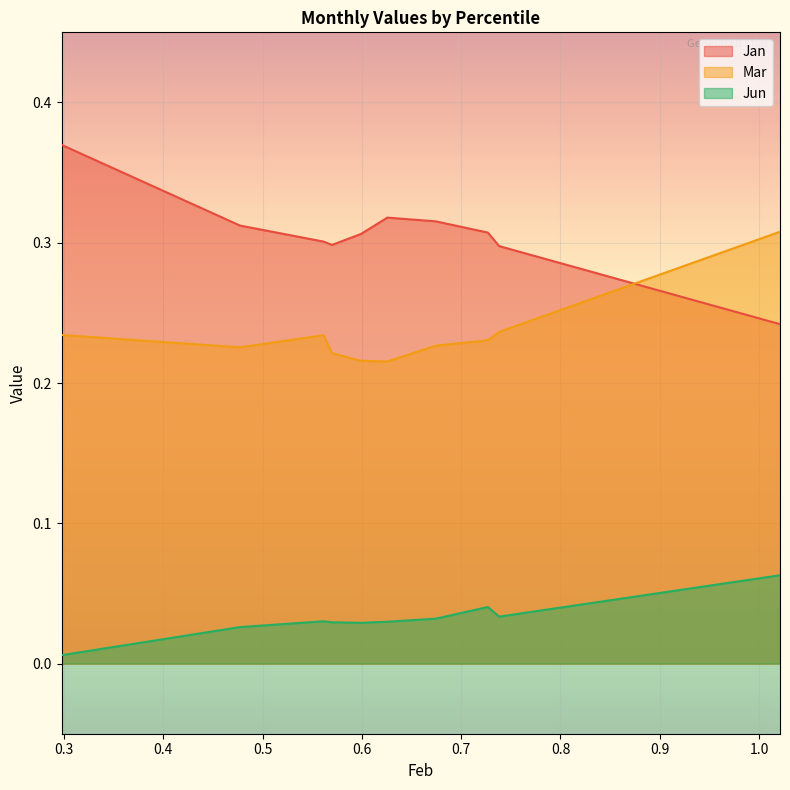

Which series has the largest total across all categories?

Jan